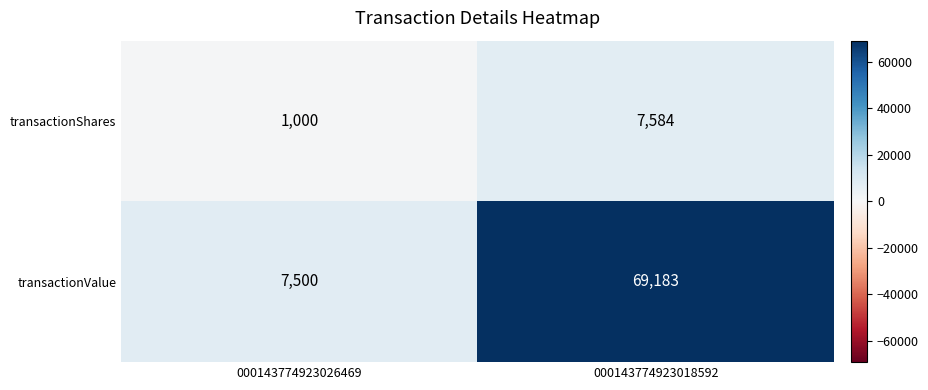

What is the average value of the transactionValue series?

38342